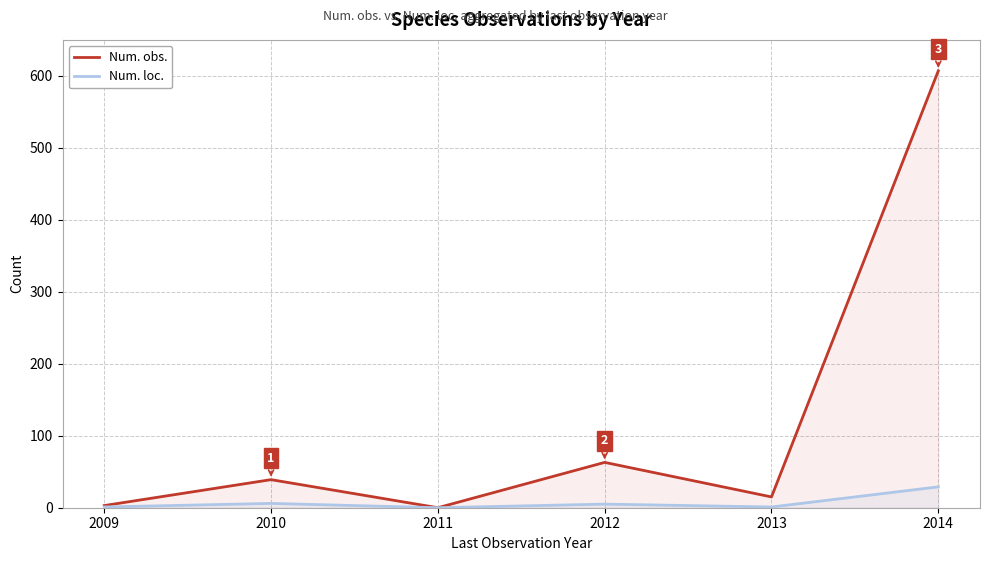

Is it true that Num. loc. equals 1 at 2013?

False